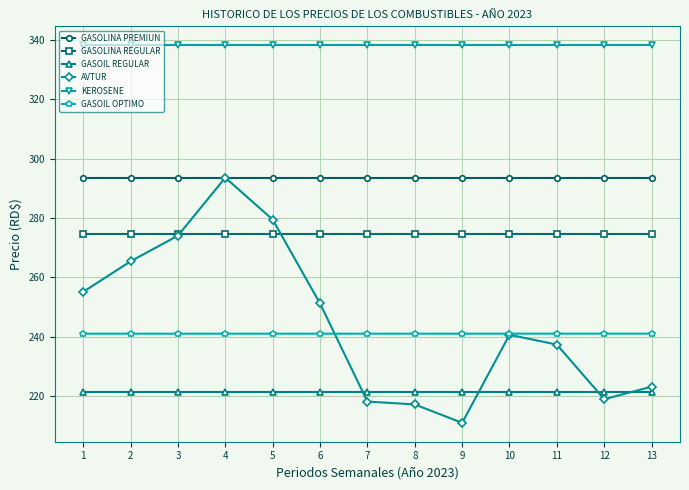

What is the average value of the GASOLINA PREMIUN series?

293.6